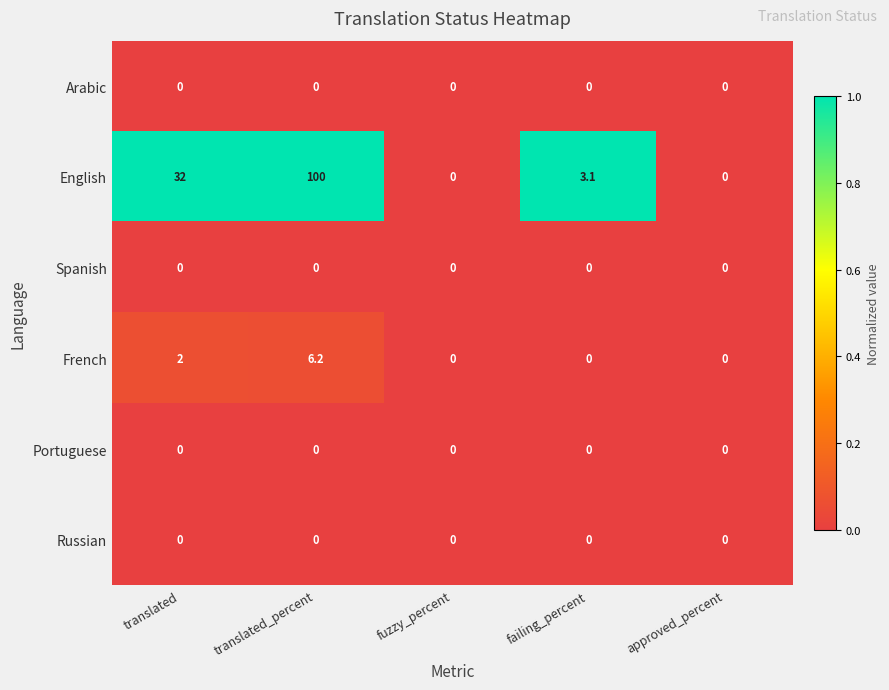

How many data points does each series have?

5